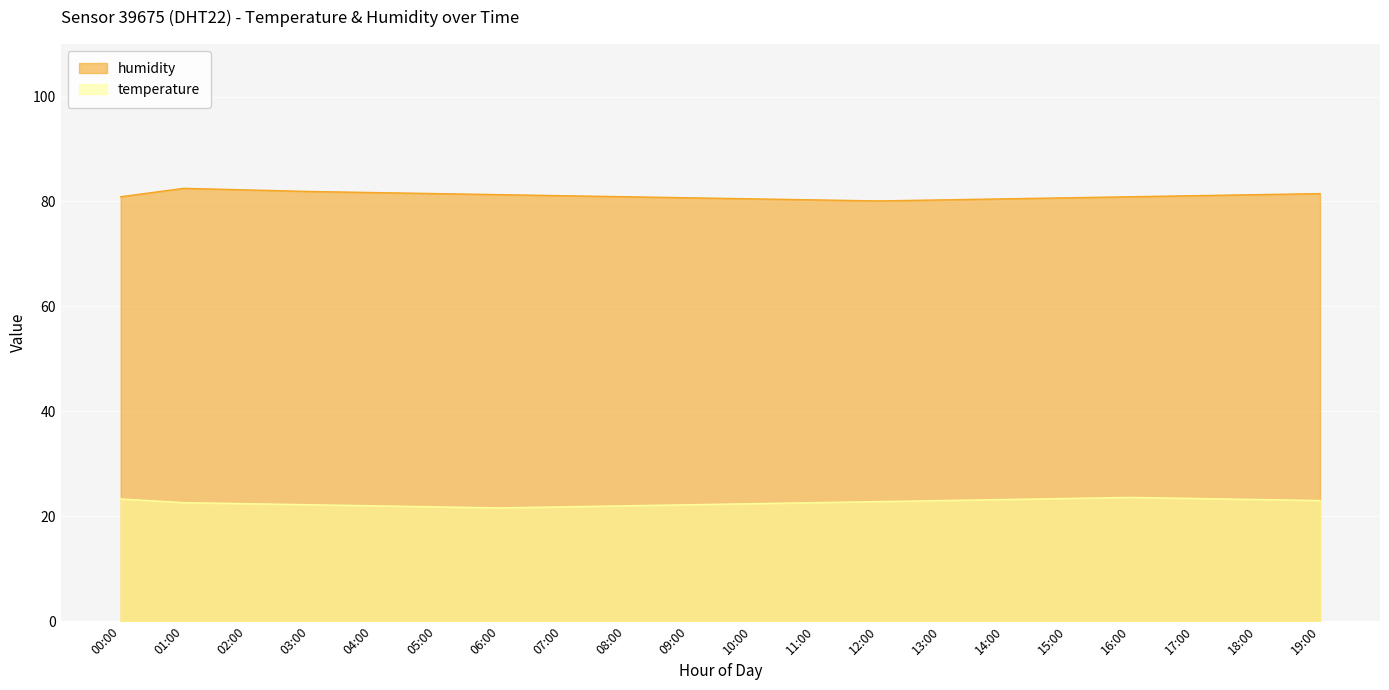

Reading right to left, extract all data points from this chart.

humidity: 19:00=81.5	18:00=81.3	17:00=81.1	16:00=80.9	15:00=80.7	14:00=80.5	13:00=80.3	12:00=80.1	11:00=80.3	10:00=80.5	09:00=80.7	08:00=80.9	07:00=81.1	06:00=81.3	05:00=81.5	04:00=81.7	03:00=81.9	02:00=82.2	01:00=82.5	00:00=80.9
temperature: 19:00=23.0	18:00=23.2	17:00=23.4	16:00=23.6	15:00=23.4	14:00=23.2	13:00=23.0	12:00=22.8	11:00=22.6	10:00=22.4	09:00=22.2	08:00=22.0	07:00=21.8	06:00=21.6	05:00=21.8	04:00=22.0	03:00=22.2	02:00=22.4	01:00=22.6	00:00=23.3